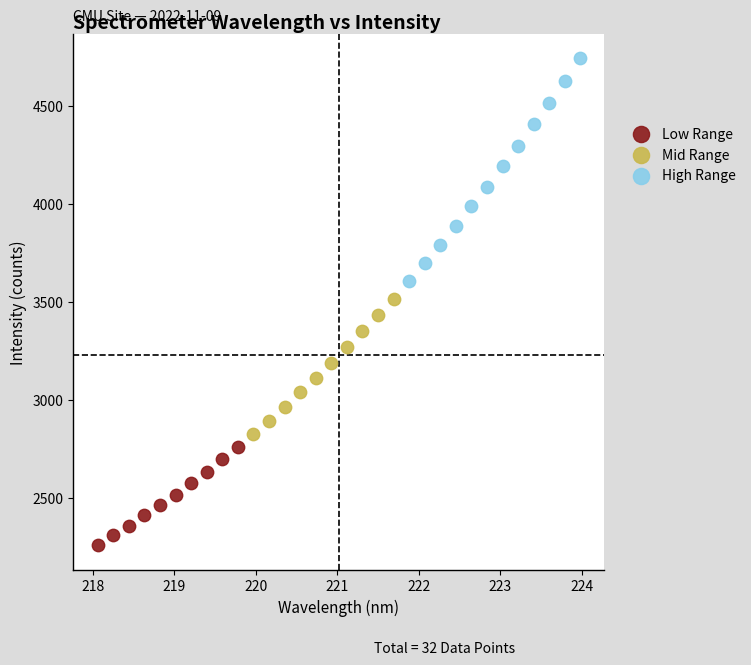

Which series has the widest spread of Y values?

High Range